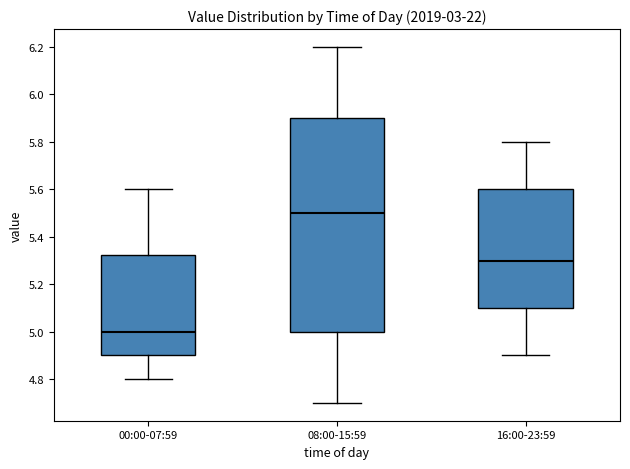

Which box's median line is the lowest?

00:00-07:59